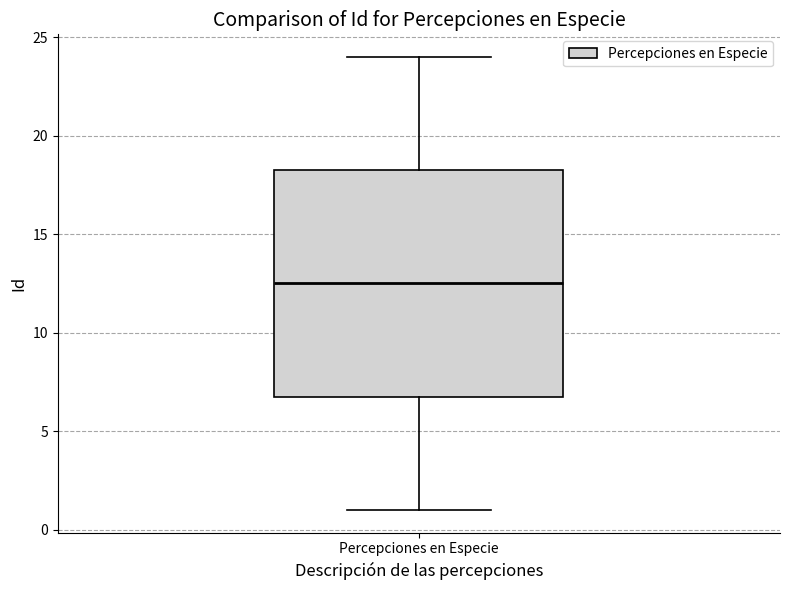

Where does the median line of the box for Percepciones en Especie sit on the y-axis? The values are not printed on the chart, so give them approximately, as read against the axis.

12.5